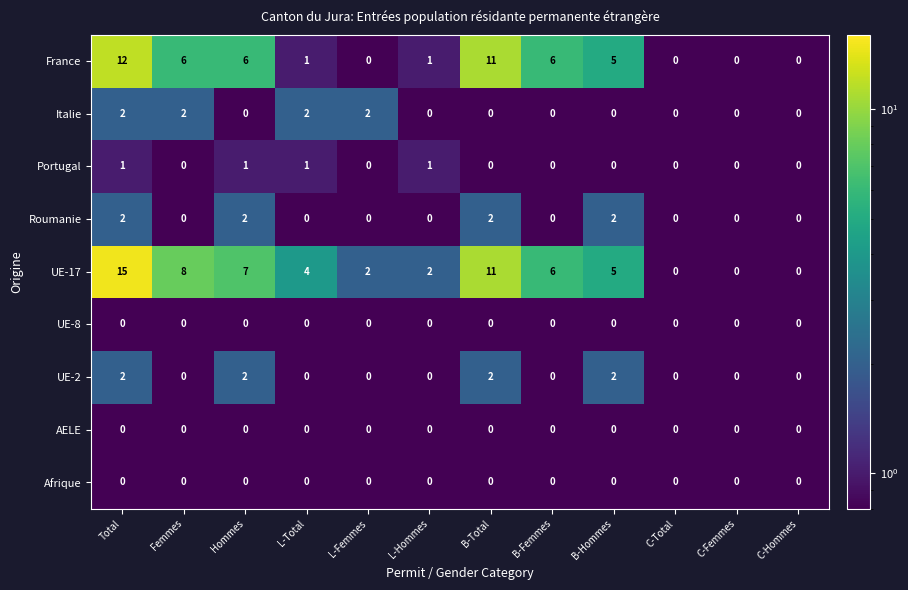

At which category is the sum across all series the highest?

Total